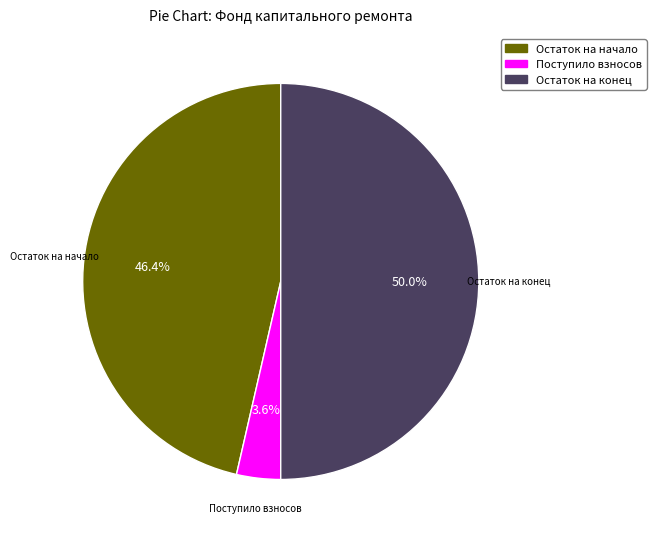

Rank the categories by value from highest to lowest.

Остаток на конец, Остаток на начало, Поступило взносов